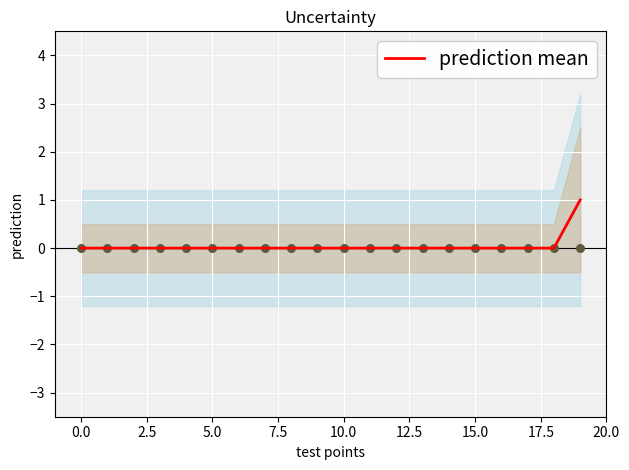

What is the change in value from 11 to 19?

+1